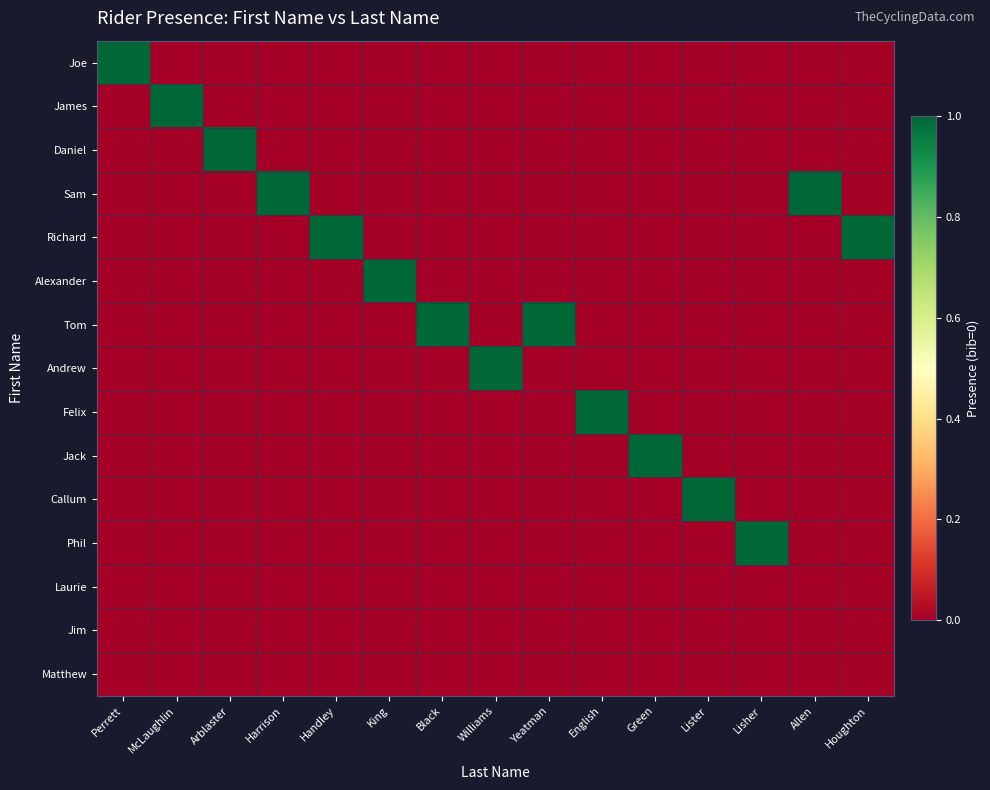

At which category is the sum across all series the highest?

Perrett